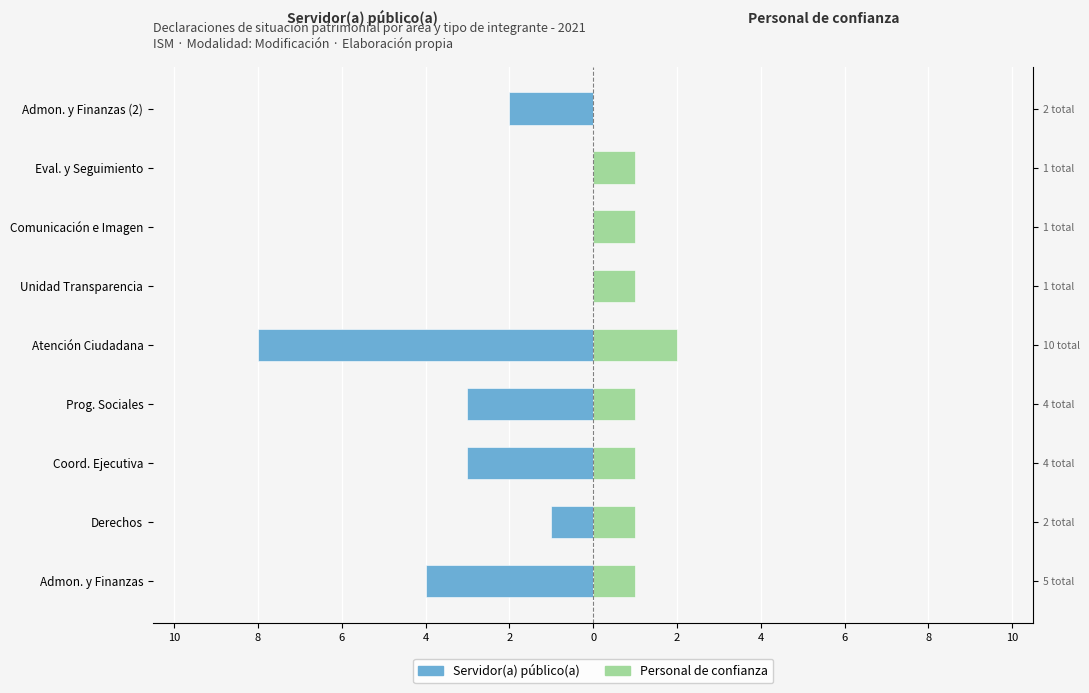

Which series has the largest range (max minus min)?

Servidor(a) público(a)